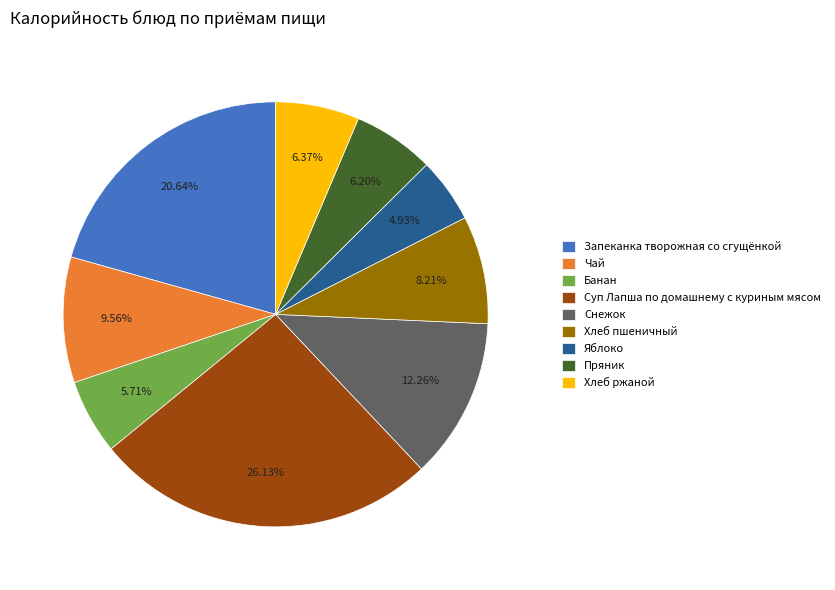

To the nearest percent, what is the average slice percentage?

11%